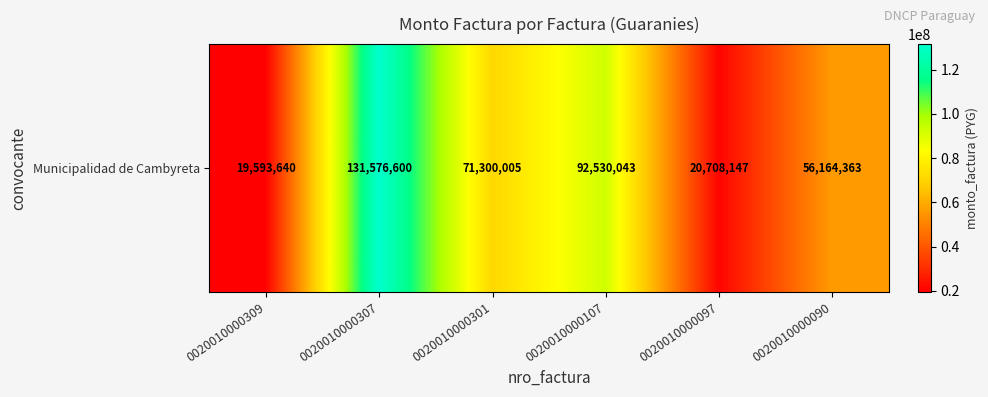

Is it true that the value at 0020010000307 is 40768779?

False